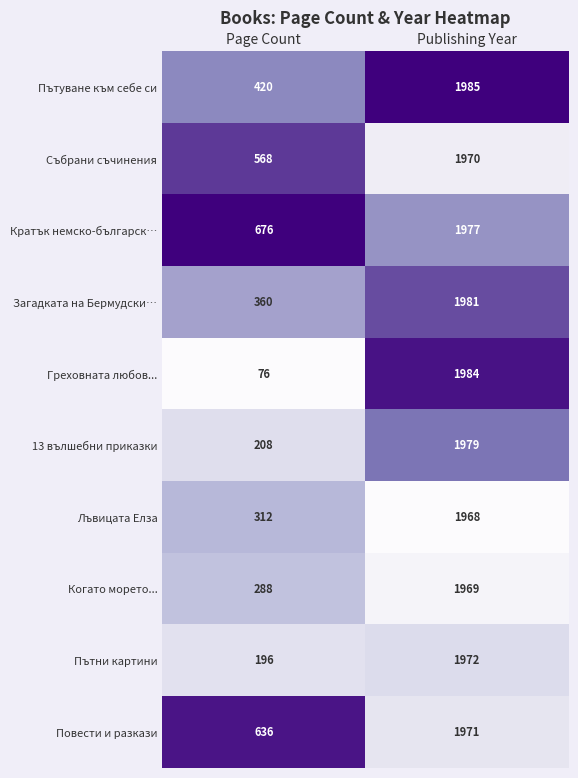

At which category is the sum across all series the highest?

Publishing Year